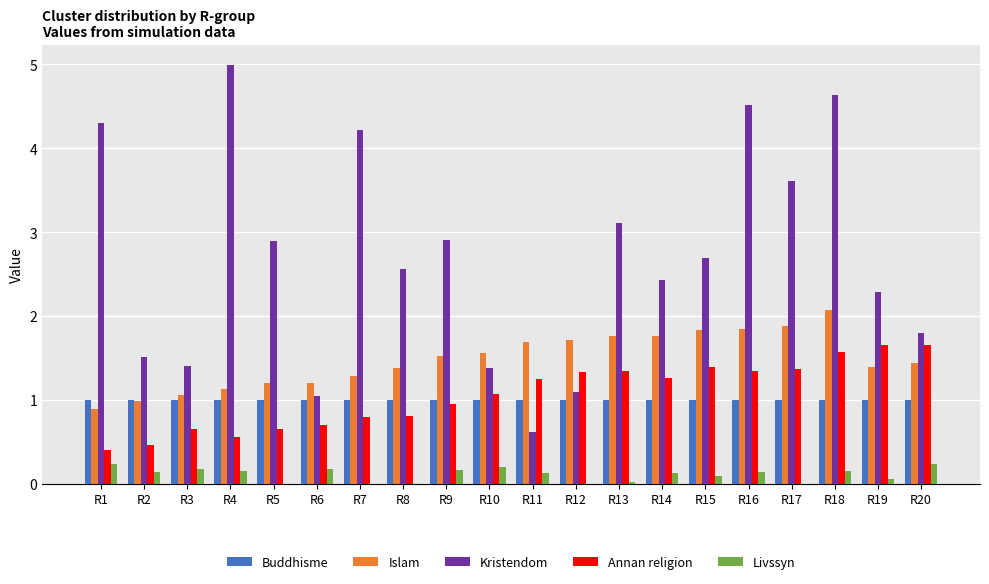

What are all the series names shown in the legend?

Buddhisme, Islam, Kristendom, Annan religion, Livssyn